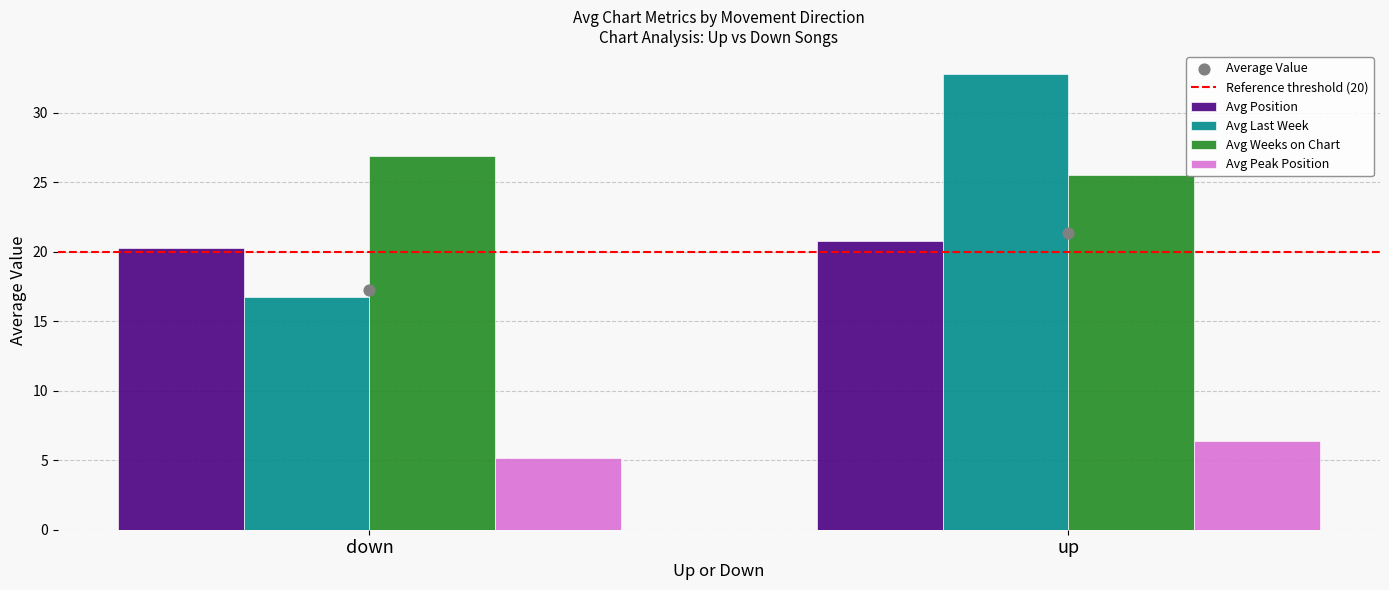

Is the value of Avg Position at up greater than the value of Avg Peak Position at up?

Yes